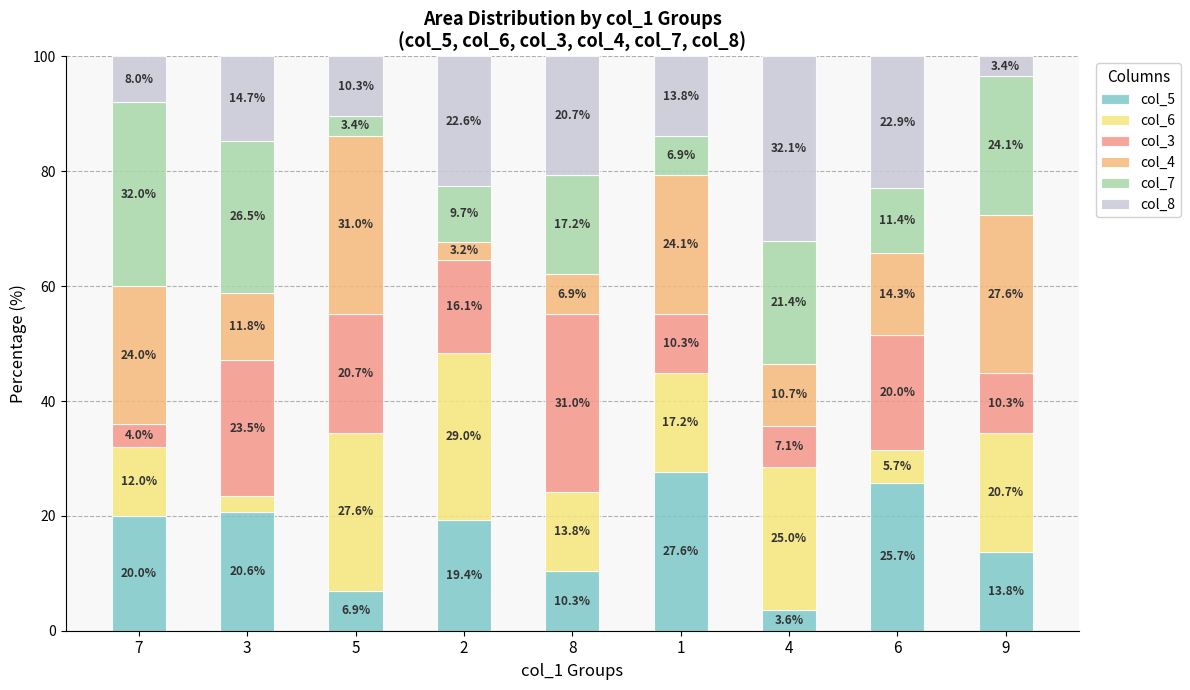

List the labels in order of col_7 value, largest first.

7, 3, 9, 4, 8, 6, 2, 1, 5